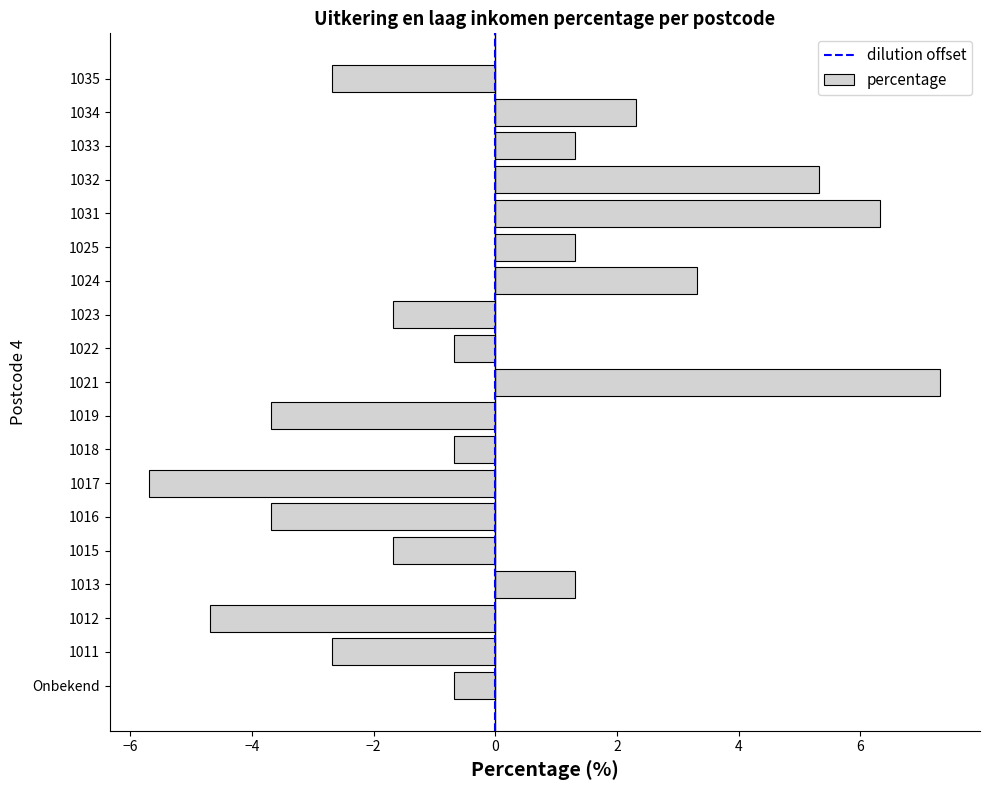

Which label corresponds to the smallest value in the chart?

1017